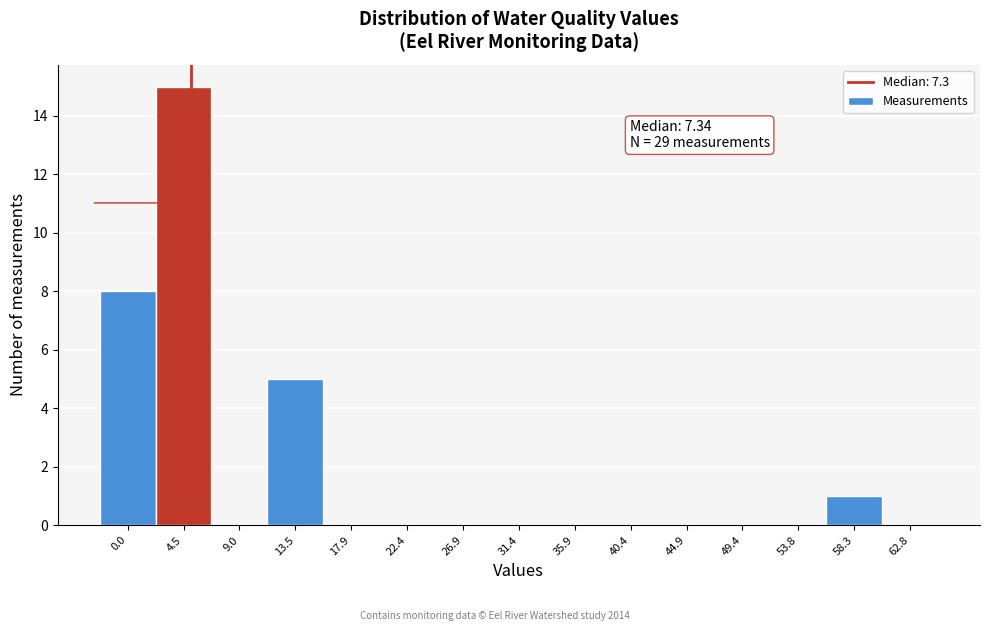

Reading right to left, extract all data points from this chart.

62.8=0	58.3=1	53.8=0	49.4=0	44.9=0	40.4=0	35.9=0	31.4=0	26.9=0	22.4=0	17.9=0	13.5=5	9.0=0	4.5=15	0.0=8